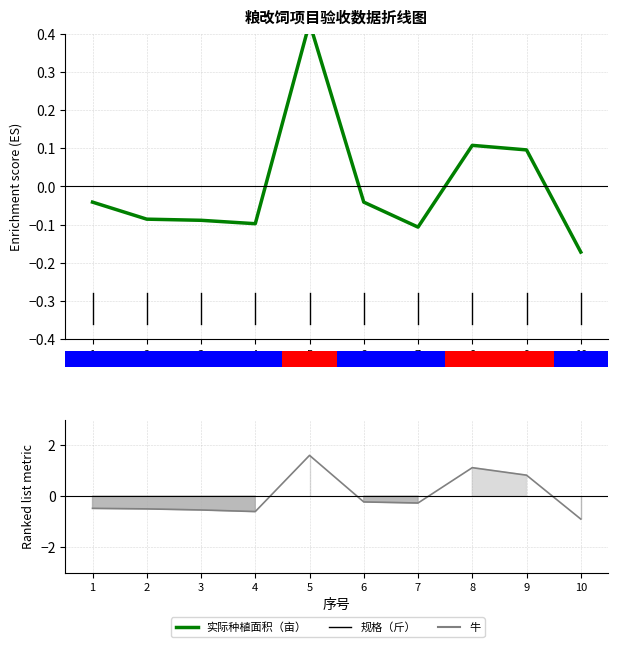

How many bars are there in total?

20